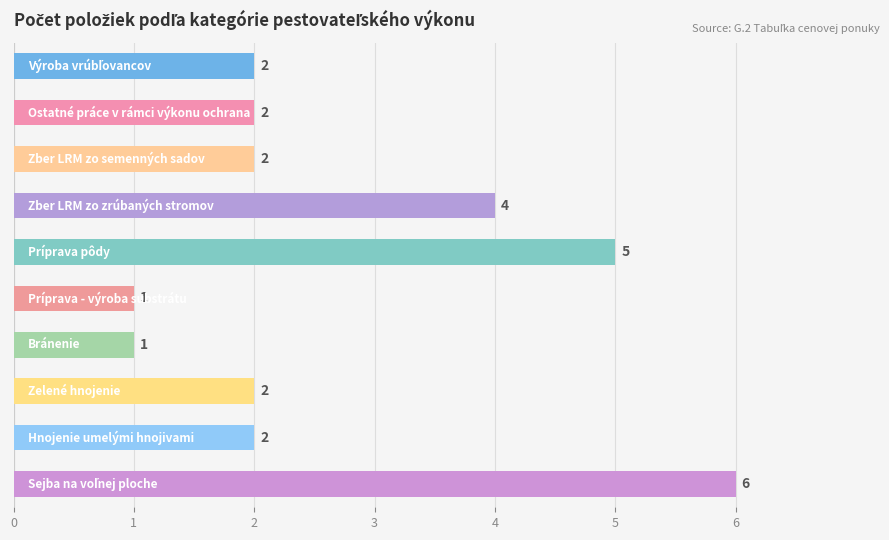

What is the value of the 6th bar from the top?

1